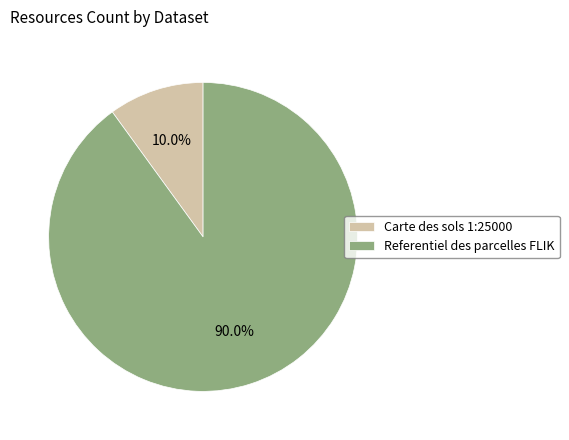

The Carte des sols 1:25000 slice represents 17% of the pie. True or false?

False